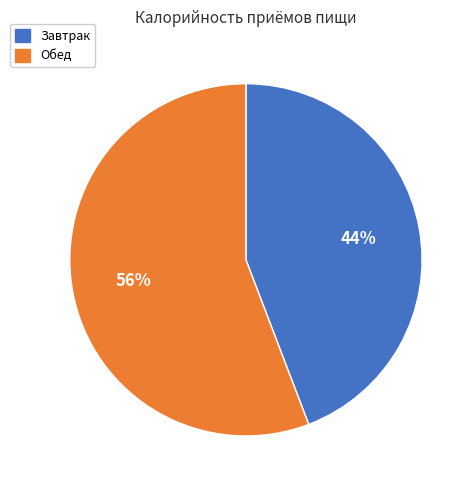

Which has a higher value, Завтрак or Обед?

Обед